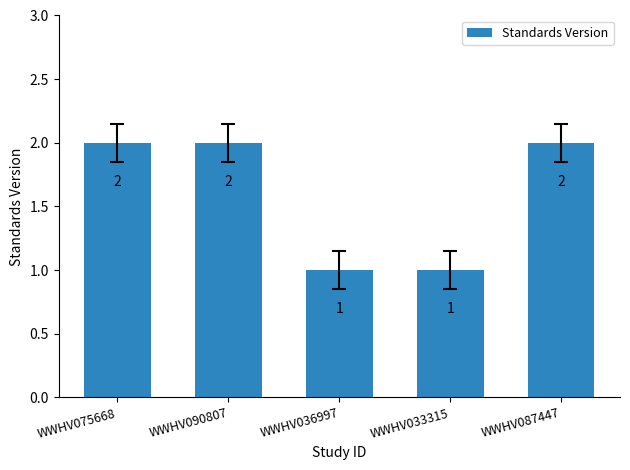

Are the bars horizontal?

No